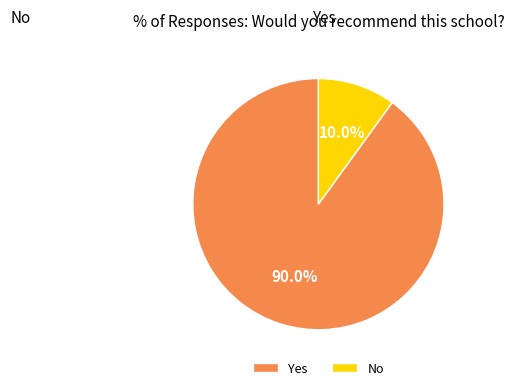

The No slice represents 22% of the pie. True or false?

False